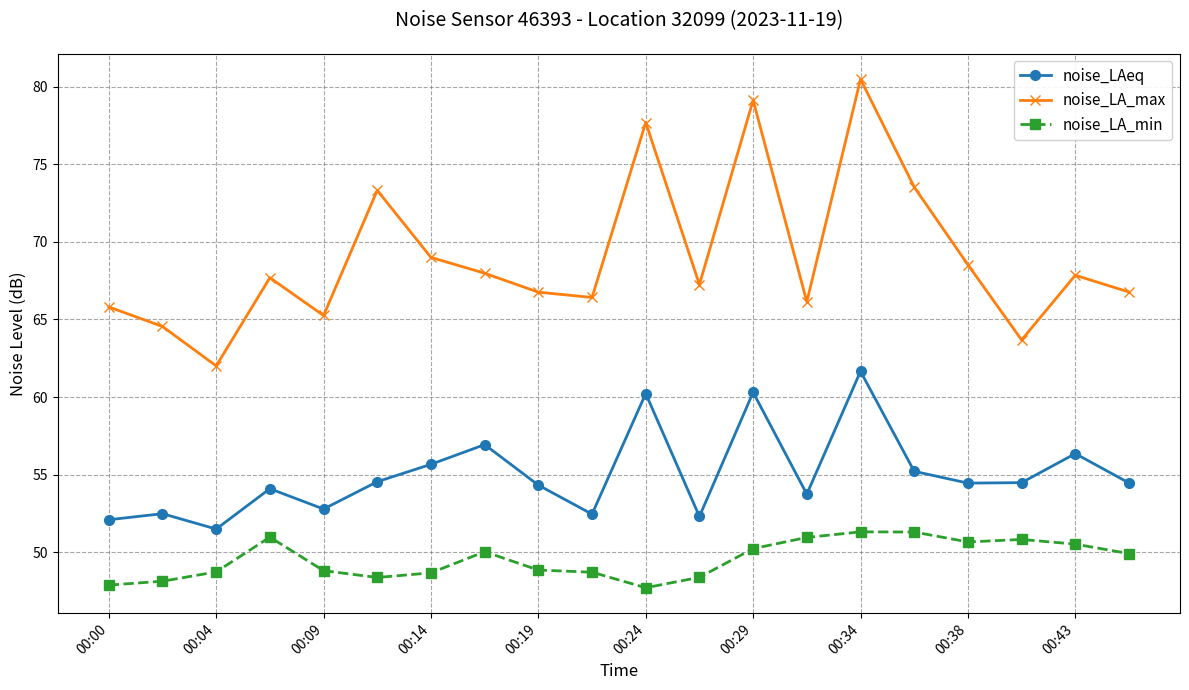

Does the chart display data point markers on the line(s)?

Yes